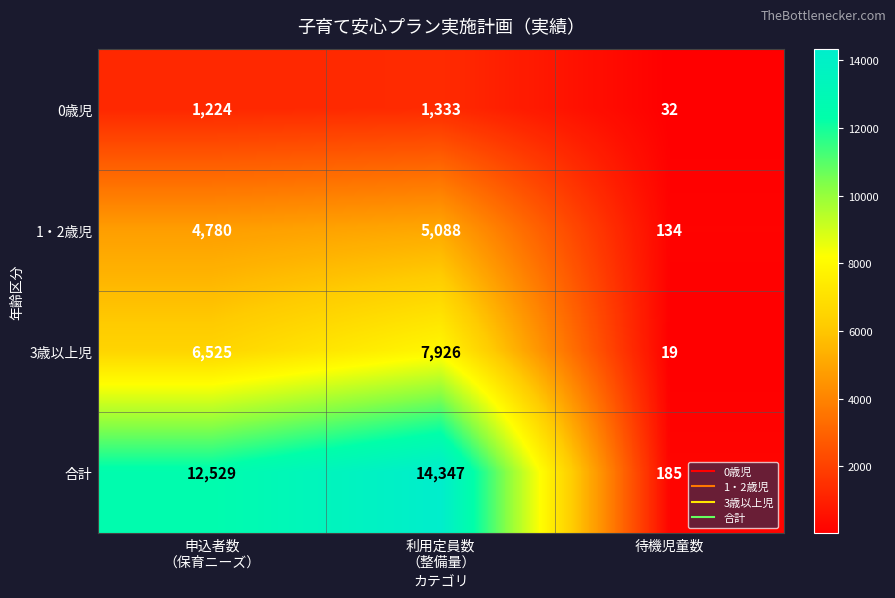

Reading right to left, transcribe all the data shown in this chart.

0歳児: 32	1333	1224
1・2歳児: 134	5088	4780
3歳以上児: 19	7926	6525
合計: 185	14347	12529